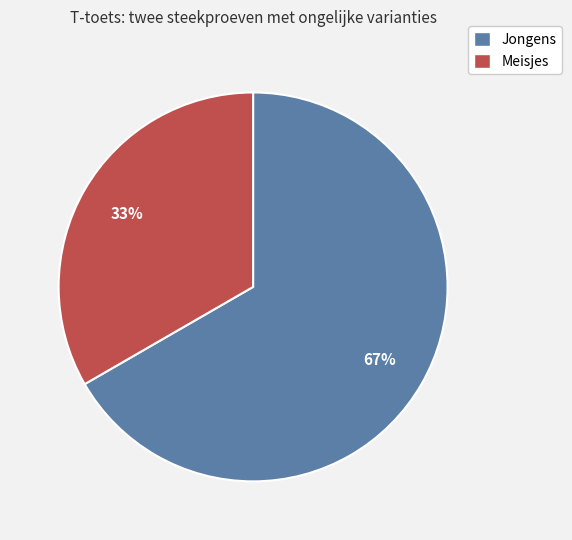

Is the sum of Meisjes and Jongens greater than half?

Yes